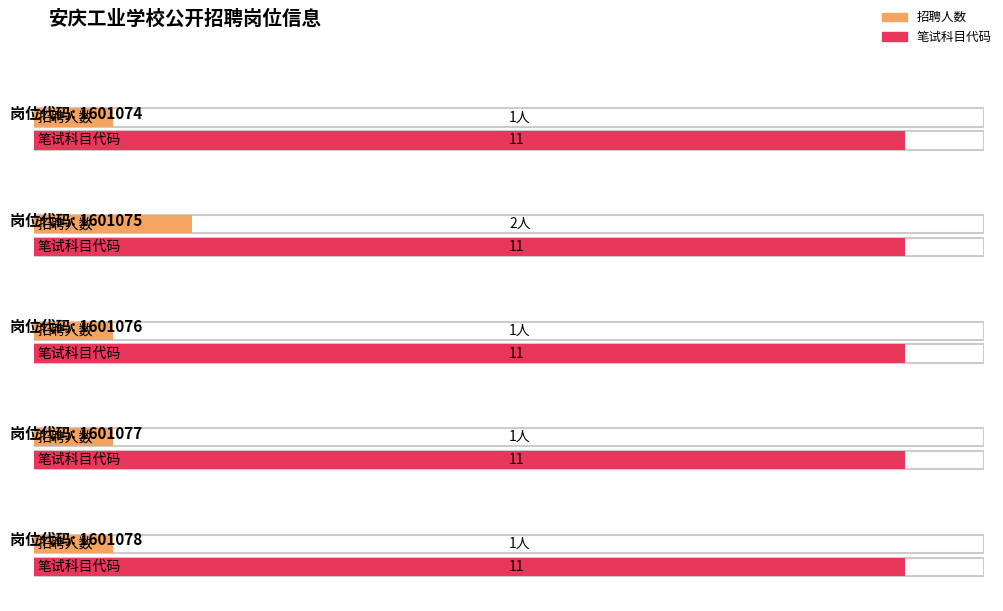

Reading left to right, extract all data points from this chart.

招聘人数: 1601074=1	1601075=2	1601076=1	1601077=1	1601078=1
笔试科目代码: 1601074=11	1601075=11	1601076=11	1601077=11	1601078=11